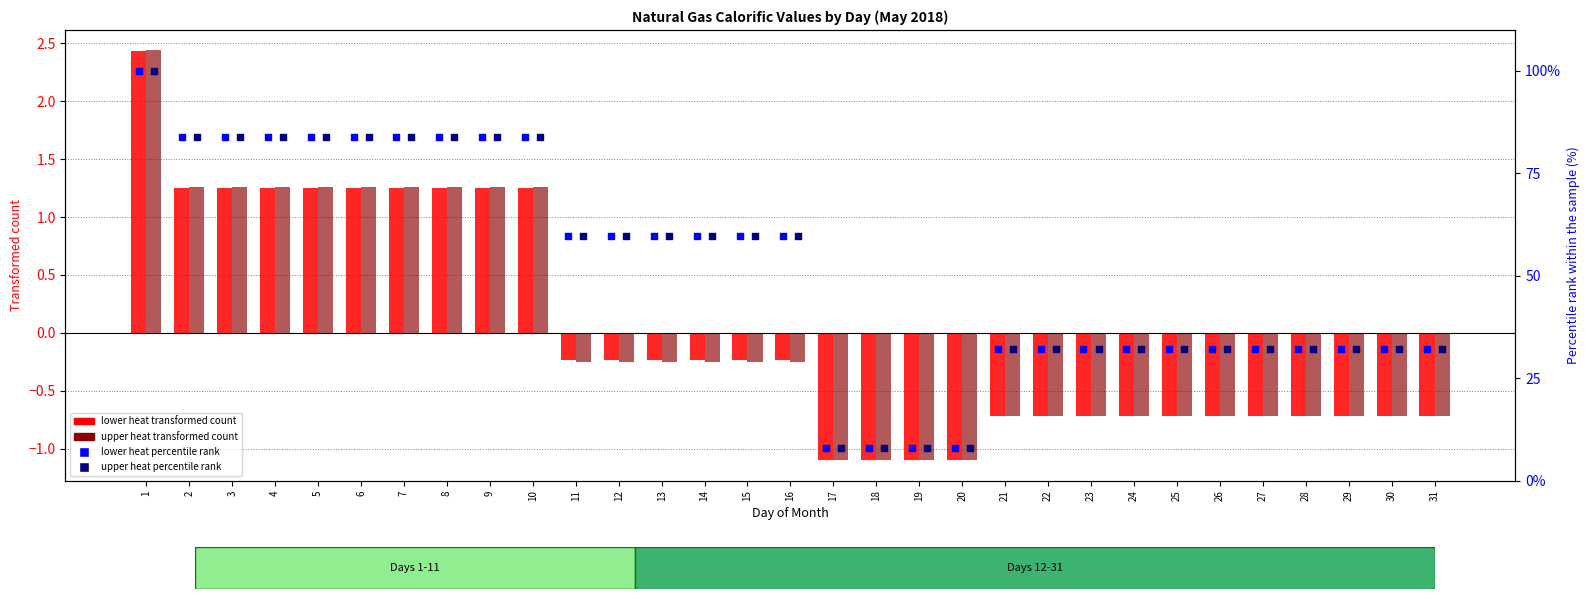

At which category is the sum across all series the highest?

1